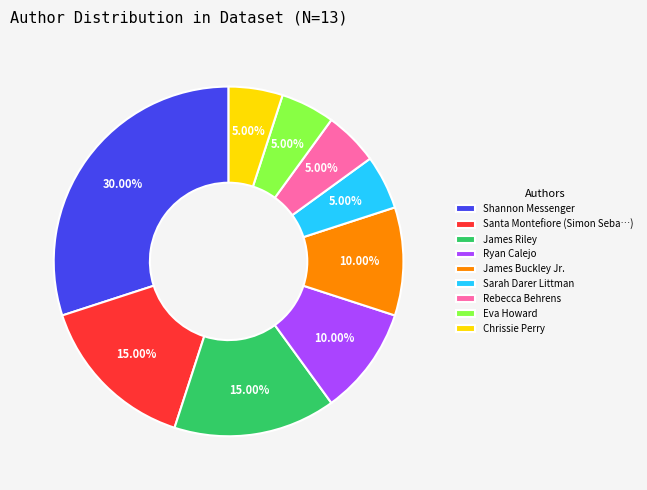

Combined, do James Buckley Jr. and Ryan Calejo account for over 50%?

No